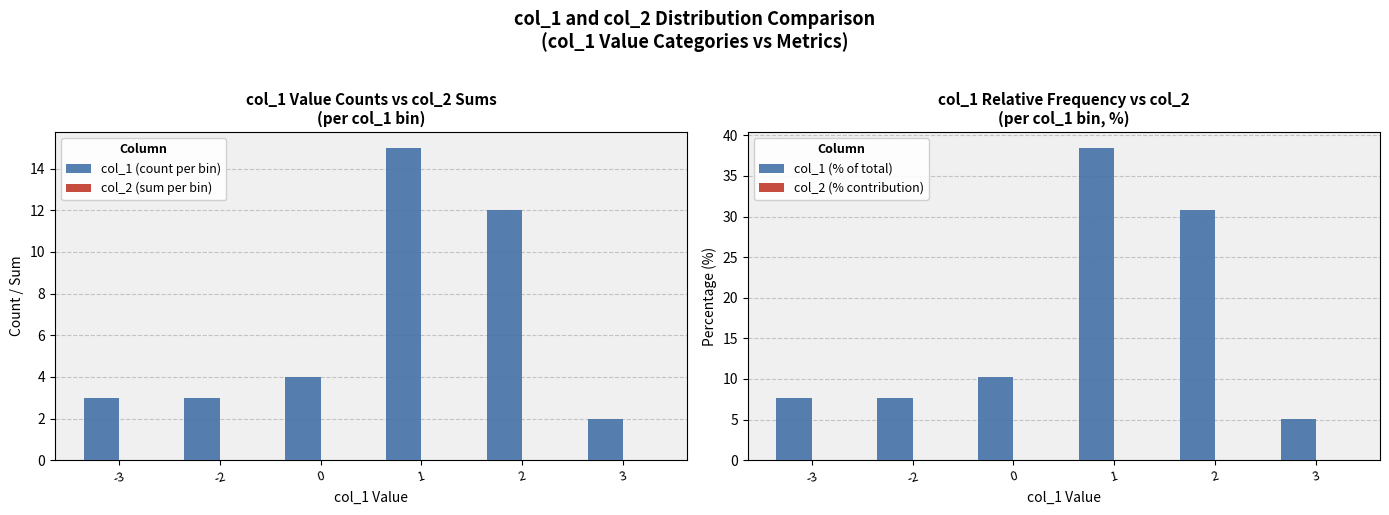

What is the spread (max minus min) of values at 1?

38.5